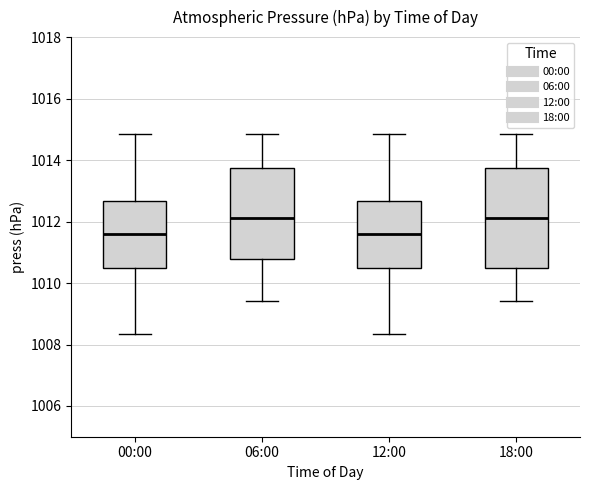

Which box is the tallest, from its lower edge to its upper edge?

18:00